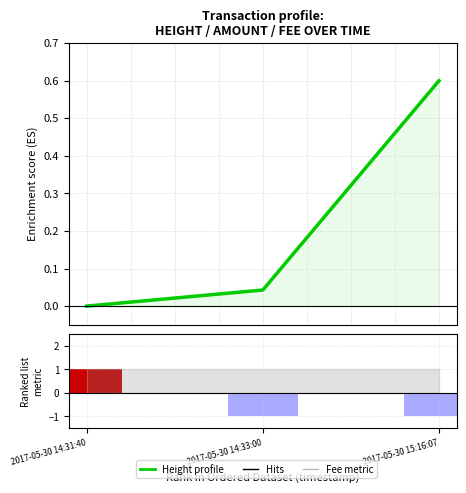

The value of Amount - Fee at 2017-05-30 14:33:00 is -1.0. True or false?

True